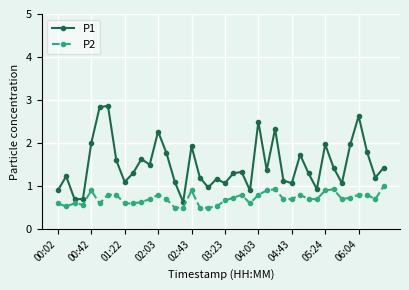

What is the average value of the P2 series?

0.7